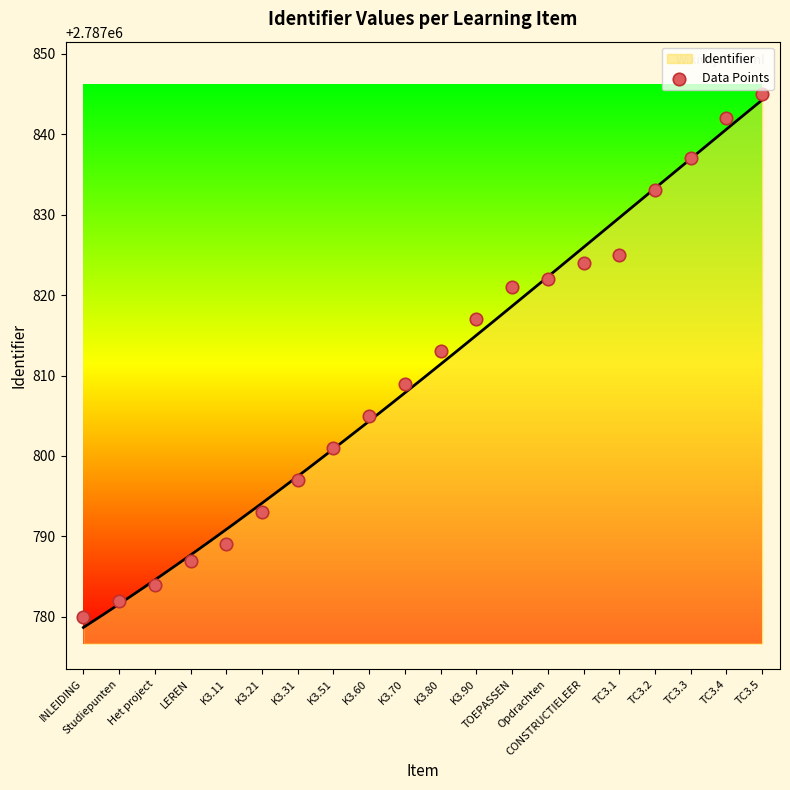

Which has a higher value, TC3.2 or K3.60?

TC3.2